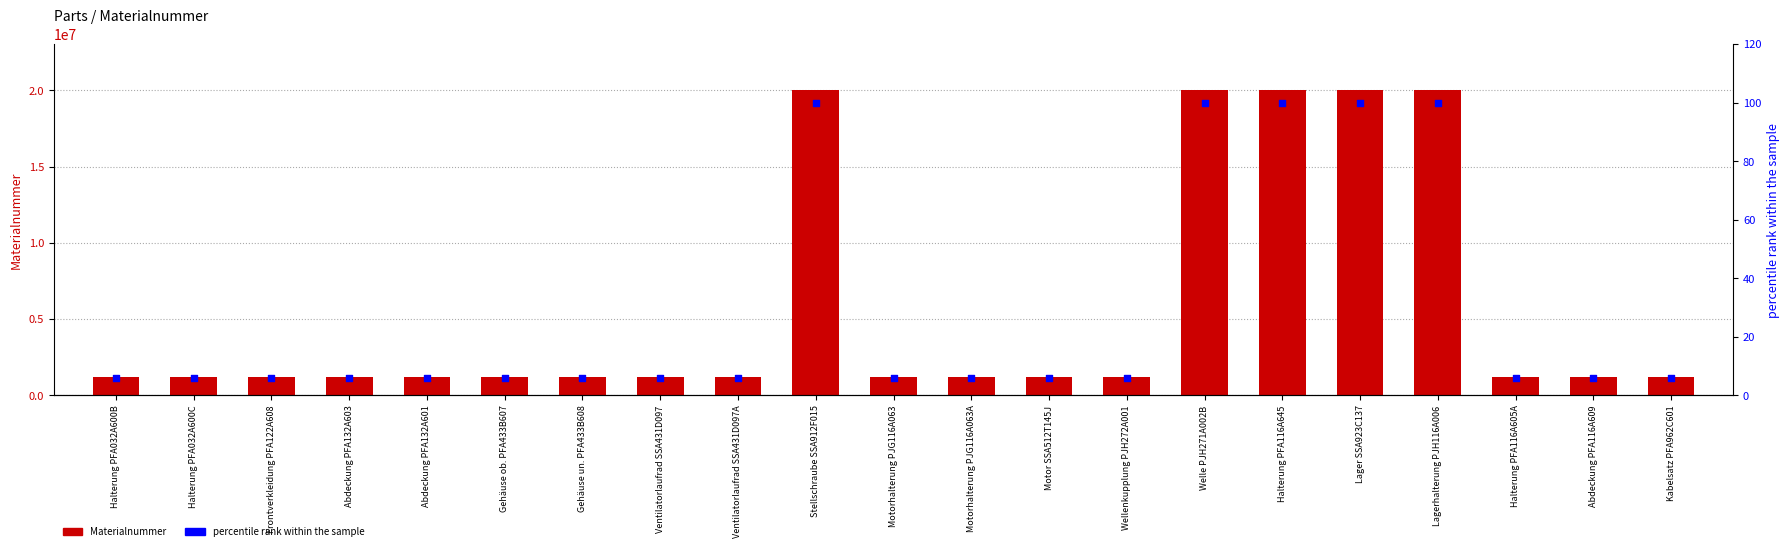

What is the total value across all series at Motor SSA512T145J?

1221615.1